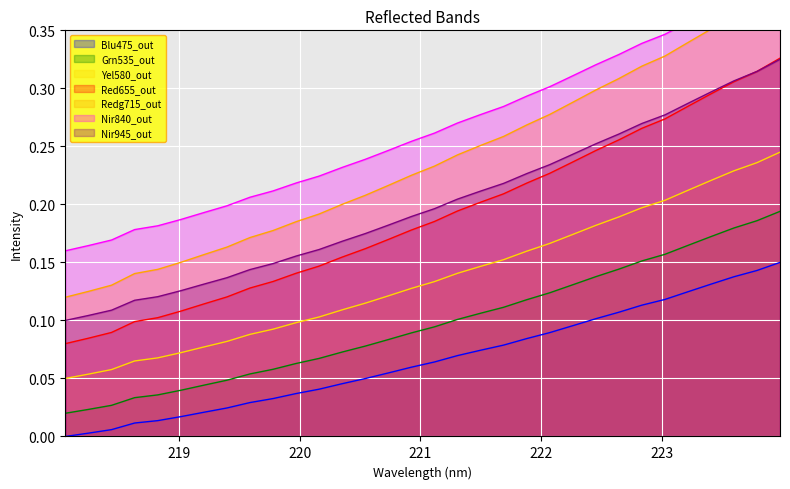

What position from the right is 223.5987?

3